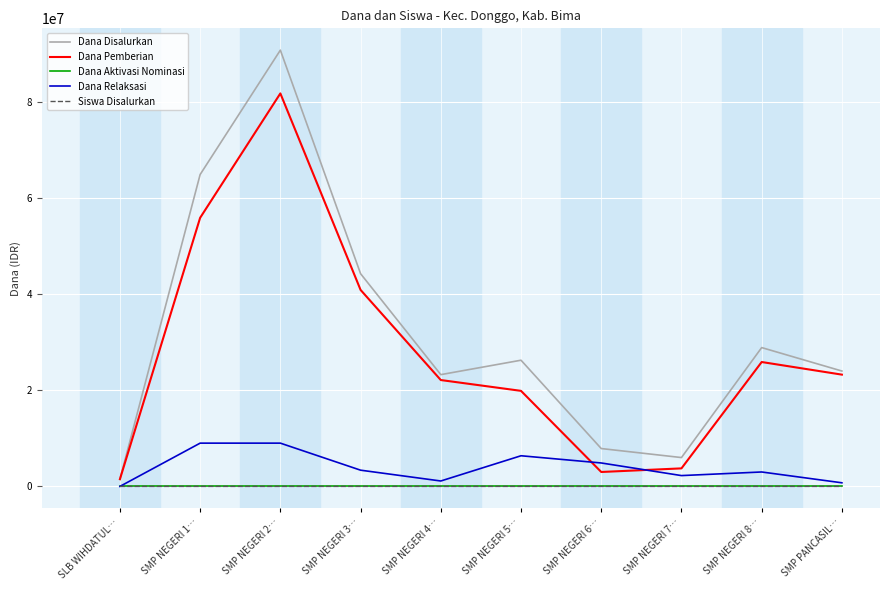

What are all the series names shown in the legend?

Dana Disalurkan, Dana Pemberian, Dana Aktivasi Nominasi, Dana Relaksasi, Siswa Disalurkan